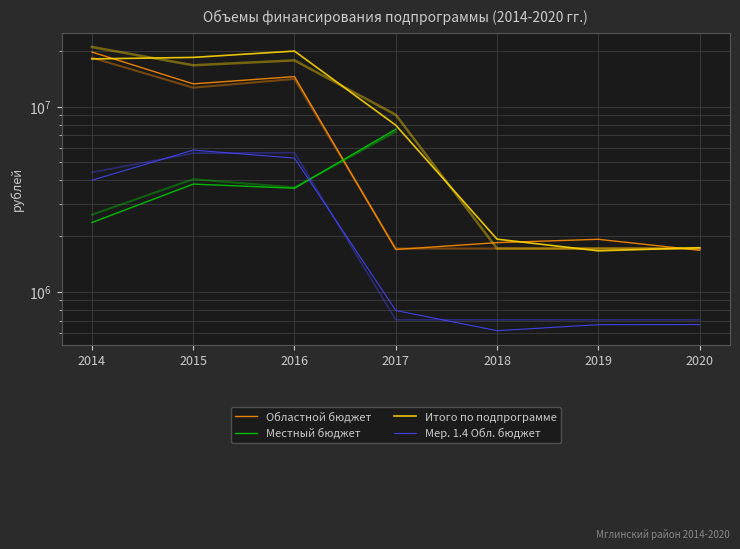

True or false: Местный бюджет and Итого по подпрограмме cross at least once.

False